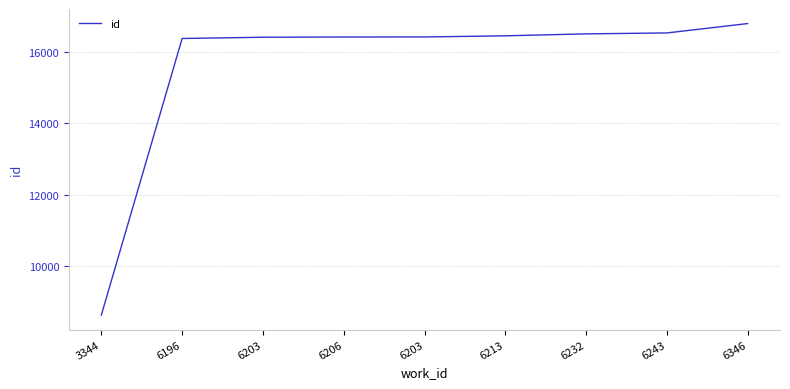

What is the smallest value displayed?

8617